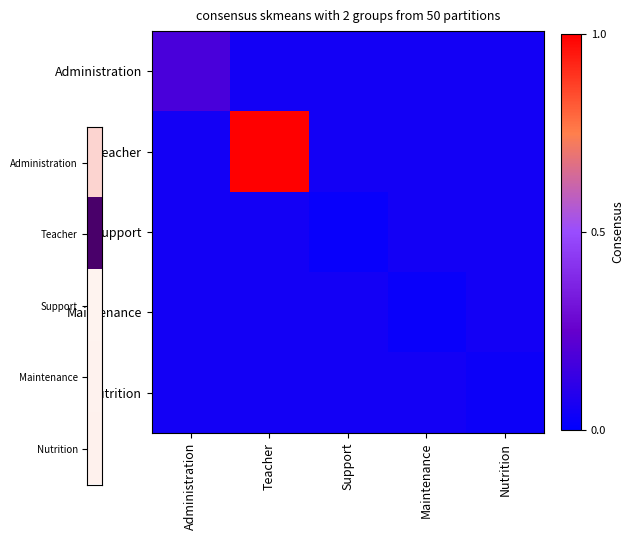

Reading left to right, what are all the values shown in this chart?

Administration: Administration=0.2	Teacher=0.1	Support=0.1	Maintenance=0.1	Nutrition=0.1
Teacher: Administration=0.1	Teacher=1.0	Support=0.1	Maintenance=0.1	Nutrition=0.1
Support: Administration=0.1	Teacher=0.1	Support=0.0	Maintenance=0.1	Nutrition=0.1
Maintenance: Administration=0.1	Teacher=0.1	Support=0.1	Maintenance=0.0	Nutrition=0.1
Nutrition: Administration=0.1	Teacher=0.1	Support=0.1	Maintenance=0.1	Nutrition=0.0